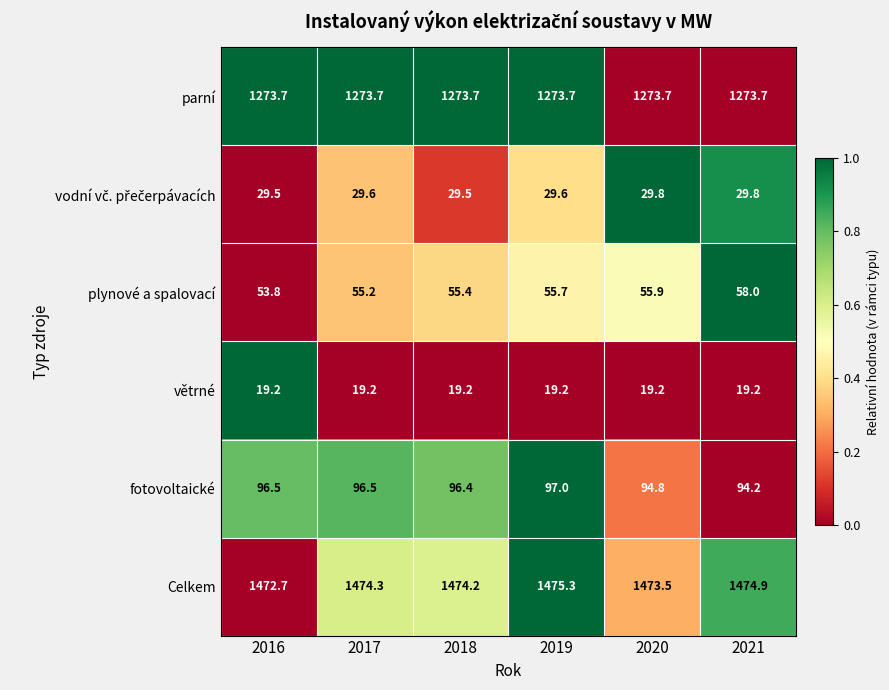

Is the value of Celkem at 2018 greater than the value of parní at 2018?

Yes